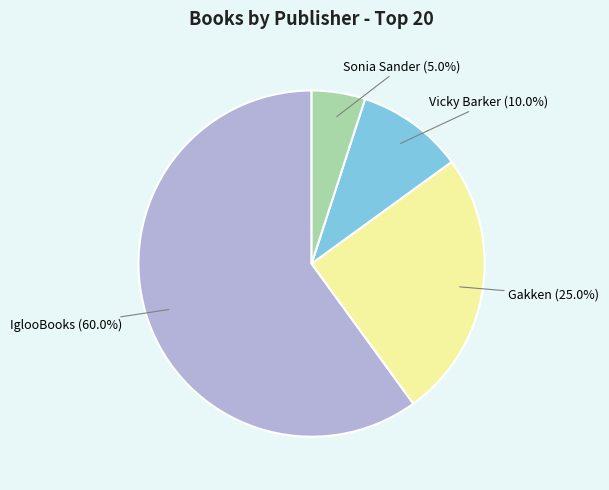

To the nearest percent, what is the difference between the Vicky Barker and Sonia Sander slice percentages?

5%